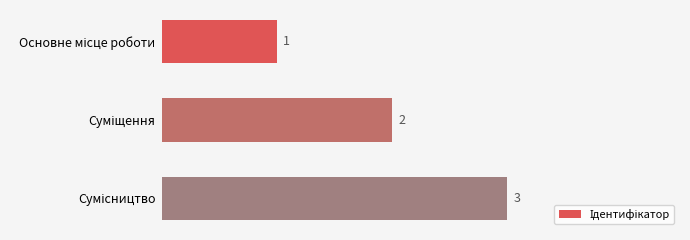

What is the difference between the second highest and minimum values?

1